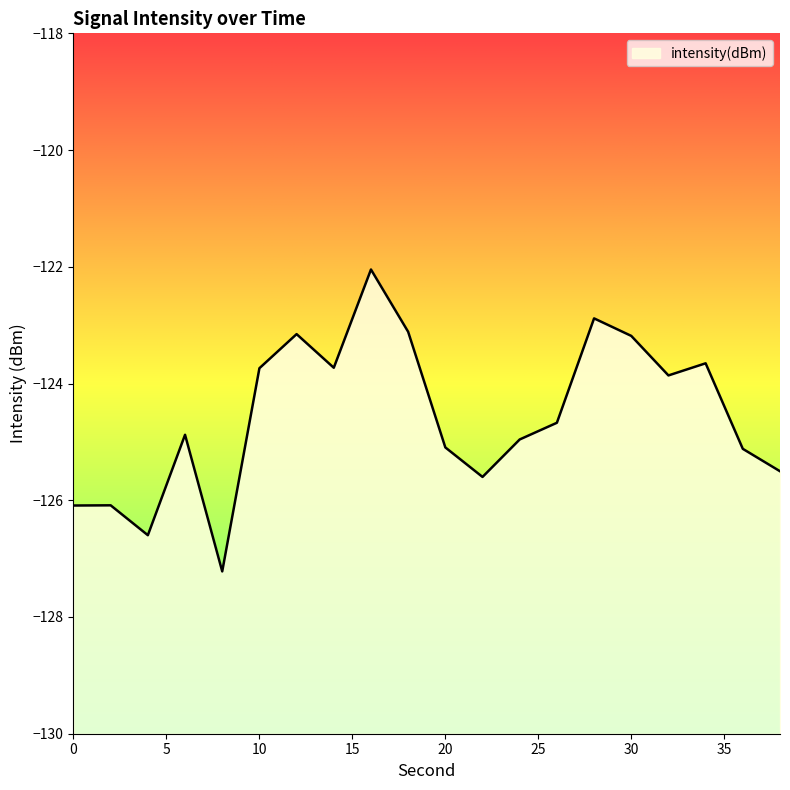

What is the approximate value at 28?

-122.9